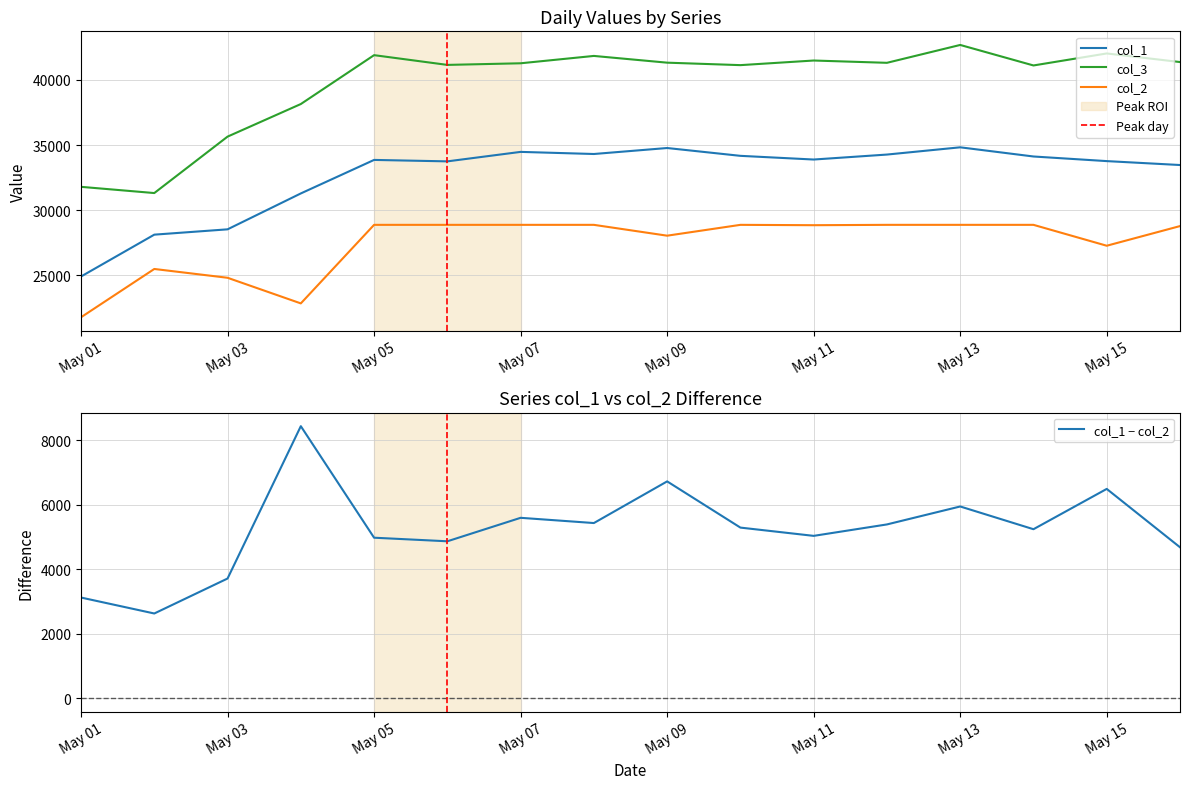

Where is the first local minimum for col_3?

2016-05-02